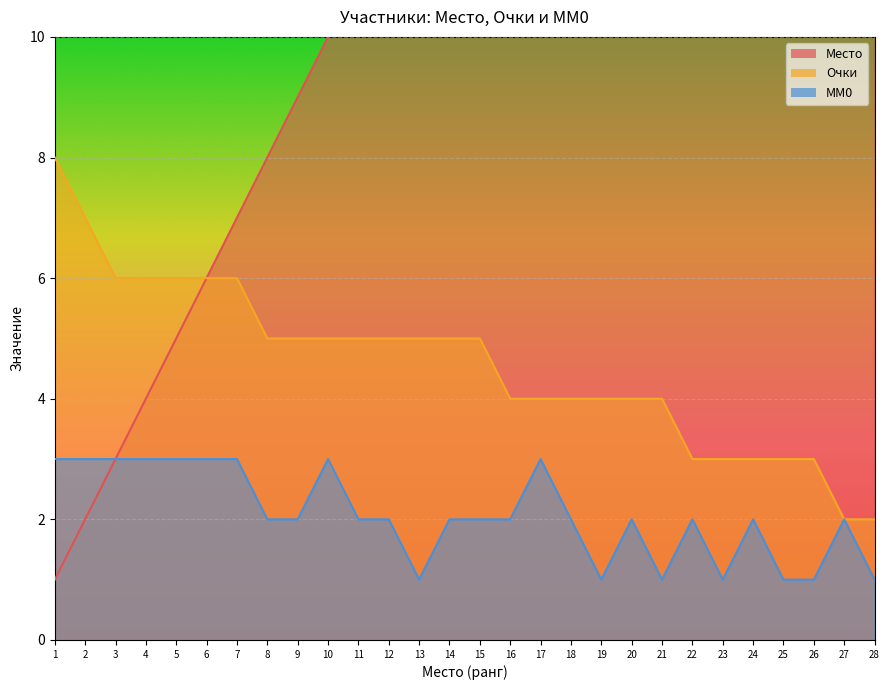

How many data points in Место are above 15?

13